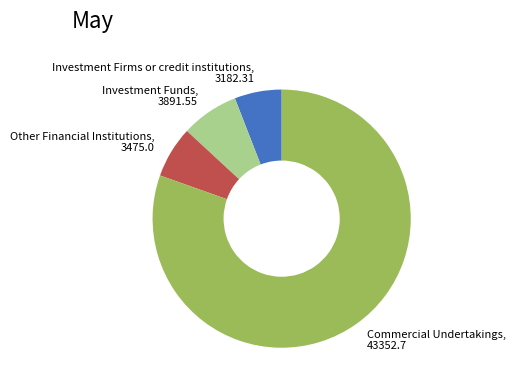

True or false: Investment Funds accounts for 7% of the total.

True